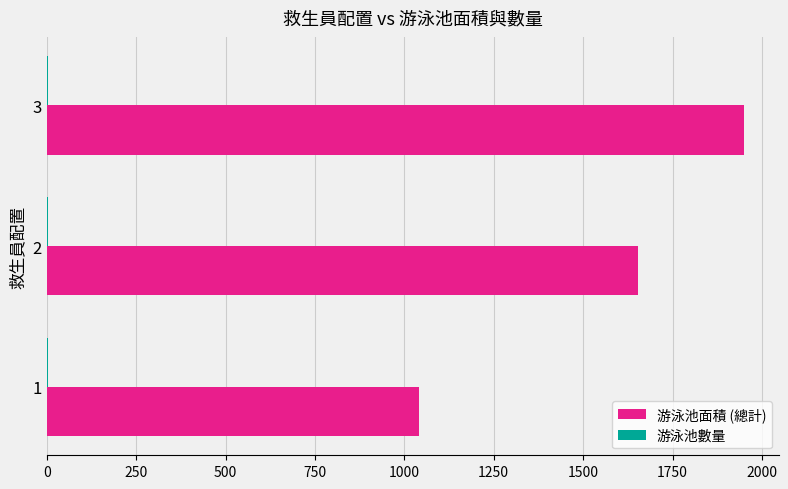

At which category is the sum across all series the highest?

3